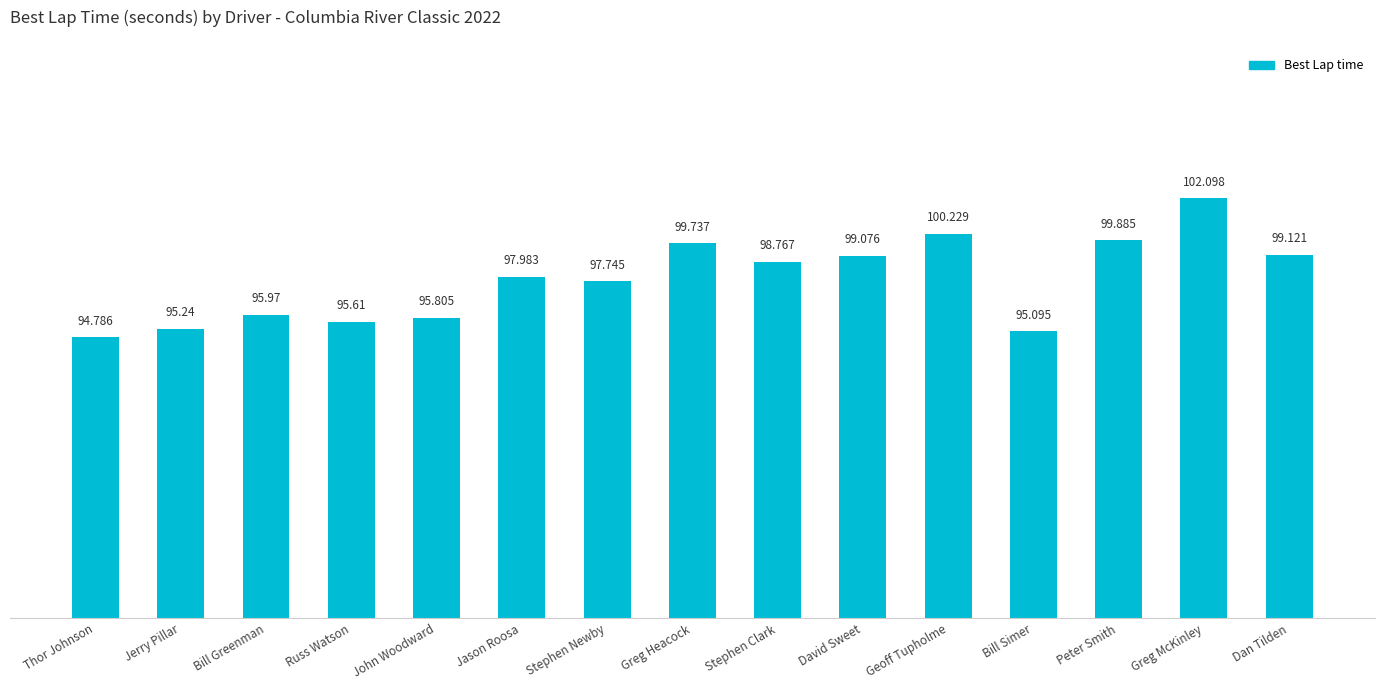

Where is the data nearest to the value 98?

Jason Roosa